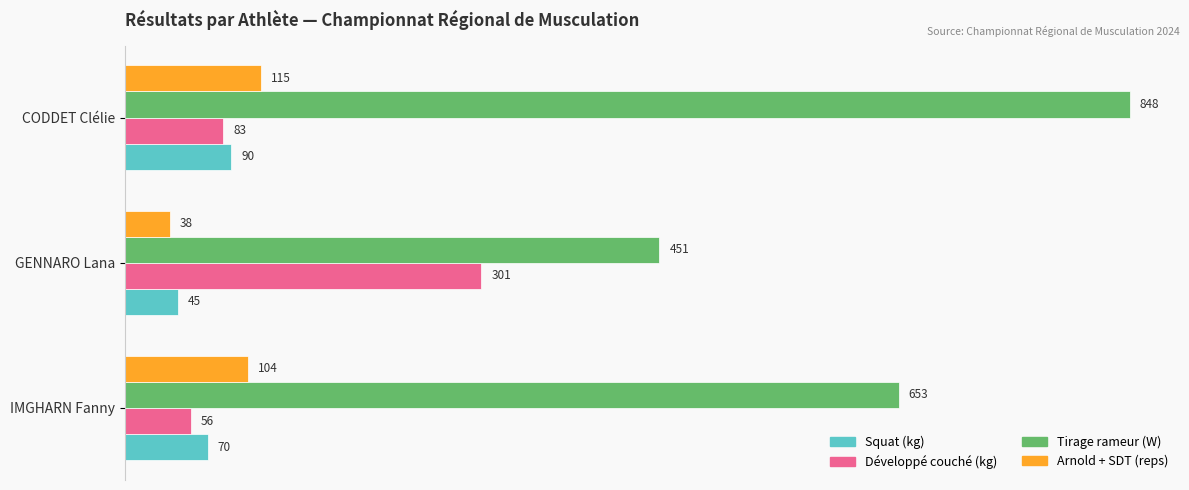

How many Arnold + SDT (reps) values are between 38 and 115?

3